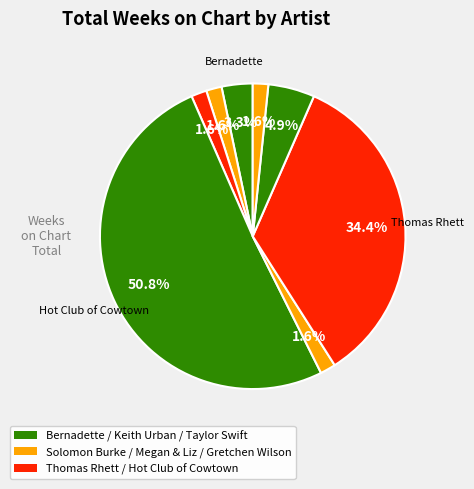

Which category has the biggest portion of the pie?

Hot Club of Cowtown